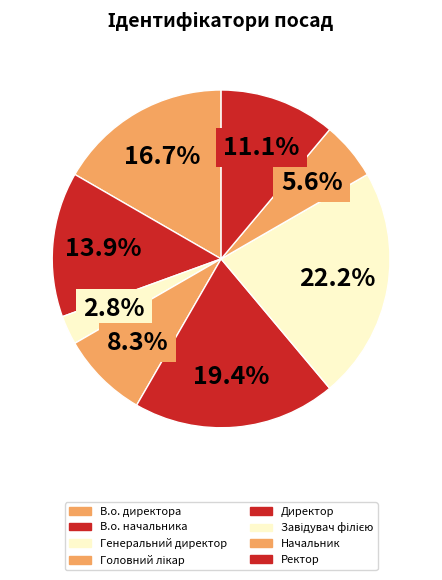

Is there any slice that represents more than half of the pie?

No